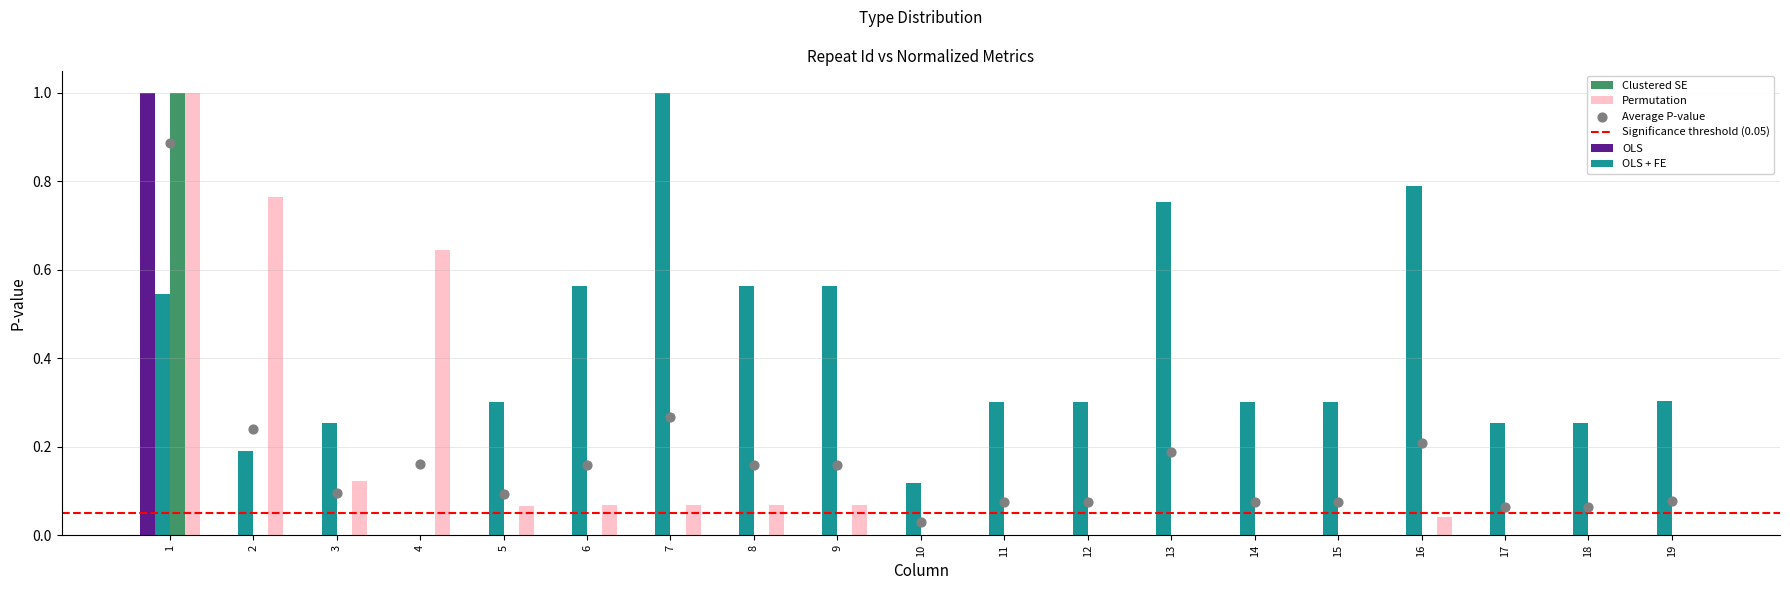

Is the value of OLS + FE at 1 greater than the value of Permutation at 14?

Yes